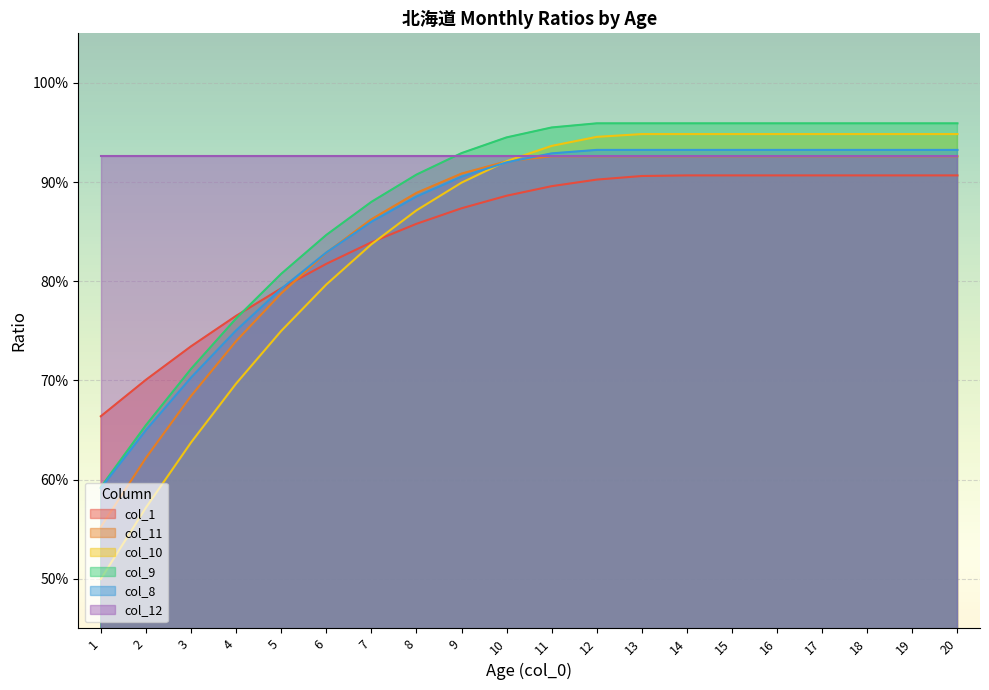

Which has a higher value, 19 or 16?

19